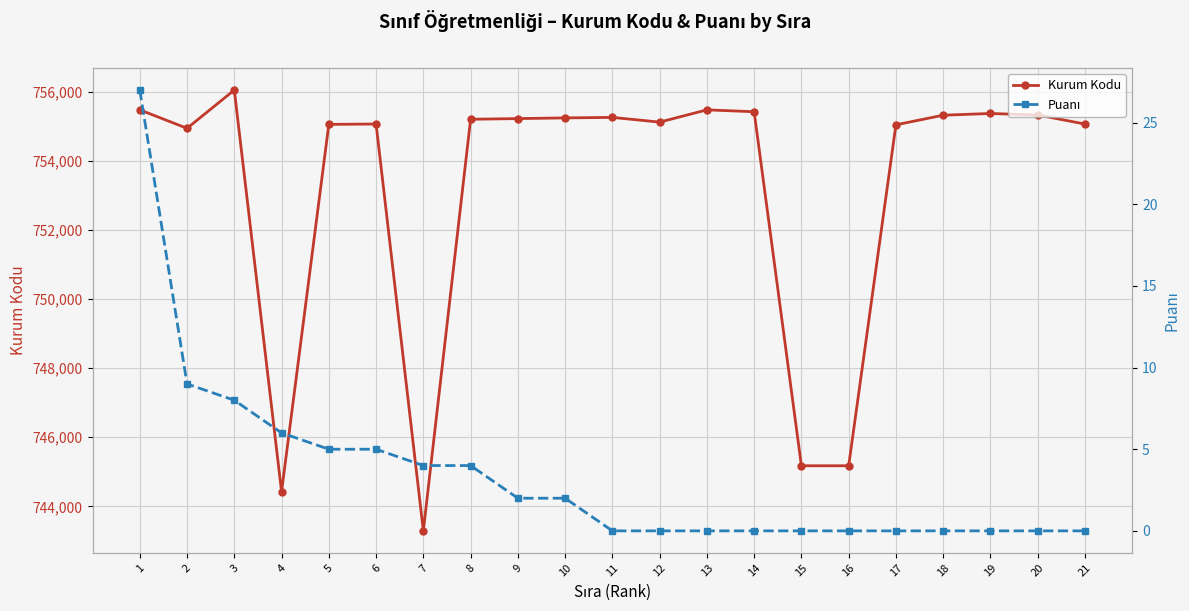

What is the maximum value shown in the chart?

756043